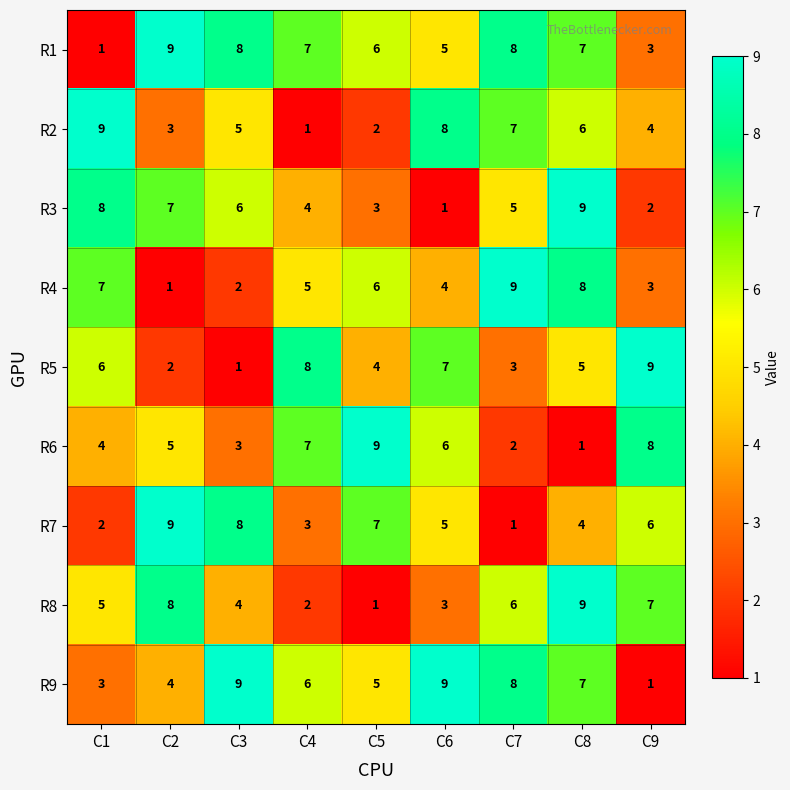

Is the value of R9 at C6 greater than the value of R7 at C8?

Yes